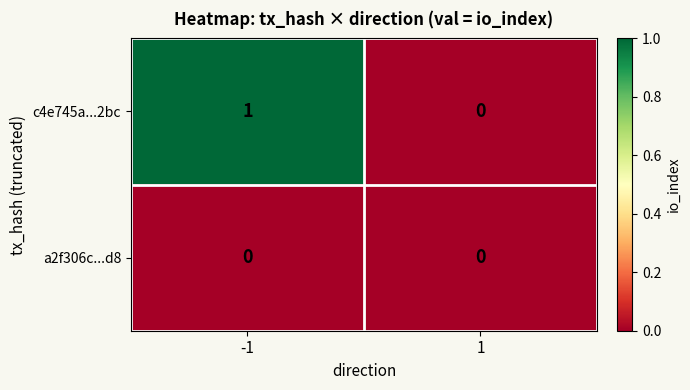

Rank the series by their maximum value, from lowest to highest.

a2f306c...d8, c4e745a...2bc